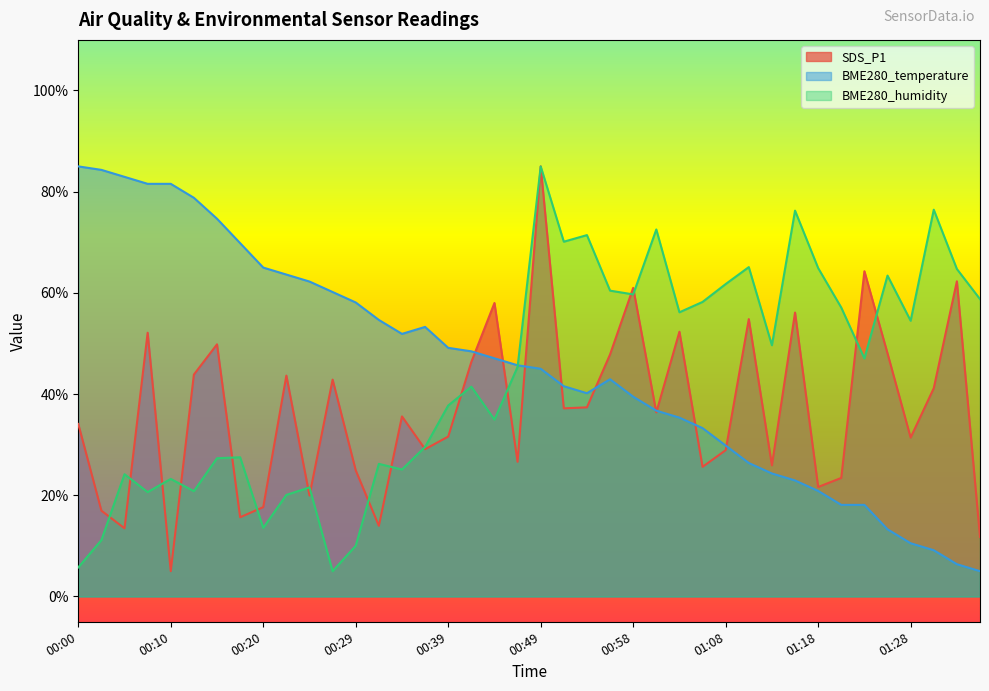

At which label is BME280_temperature closest to 45?

00:49